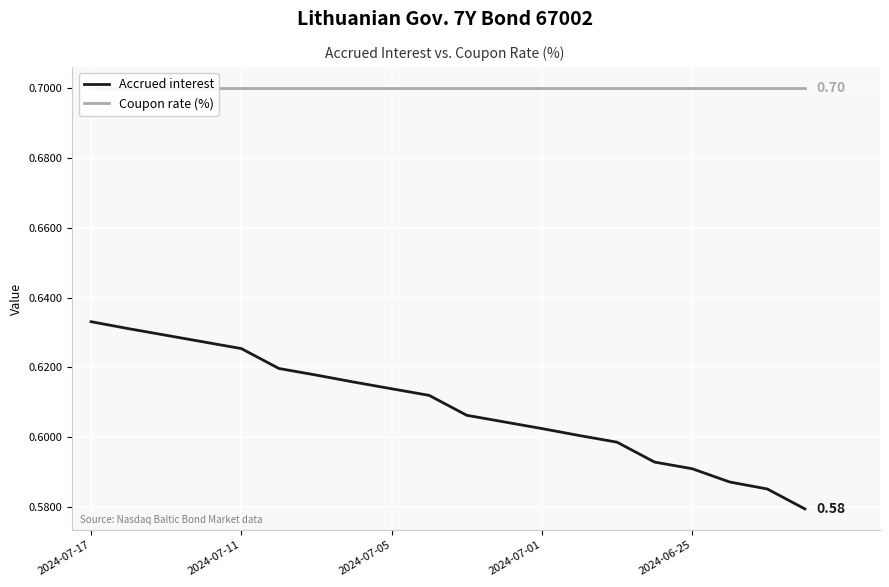

What is the total value across all series at 19?

1.3